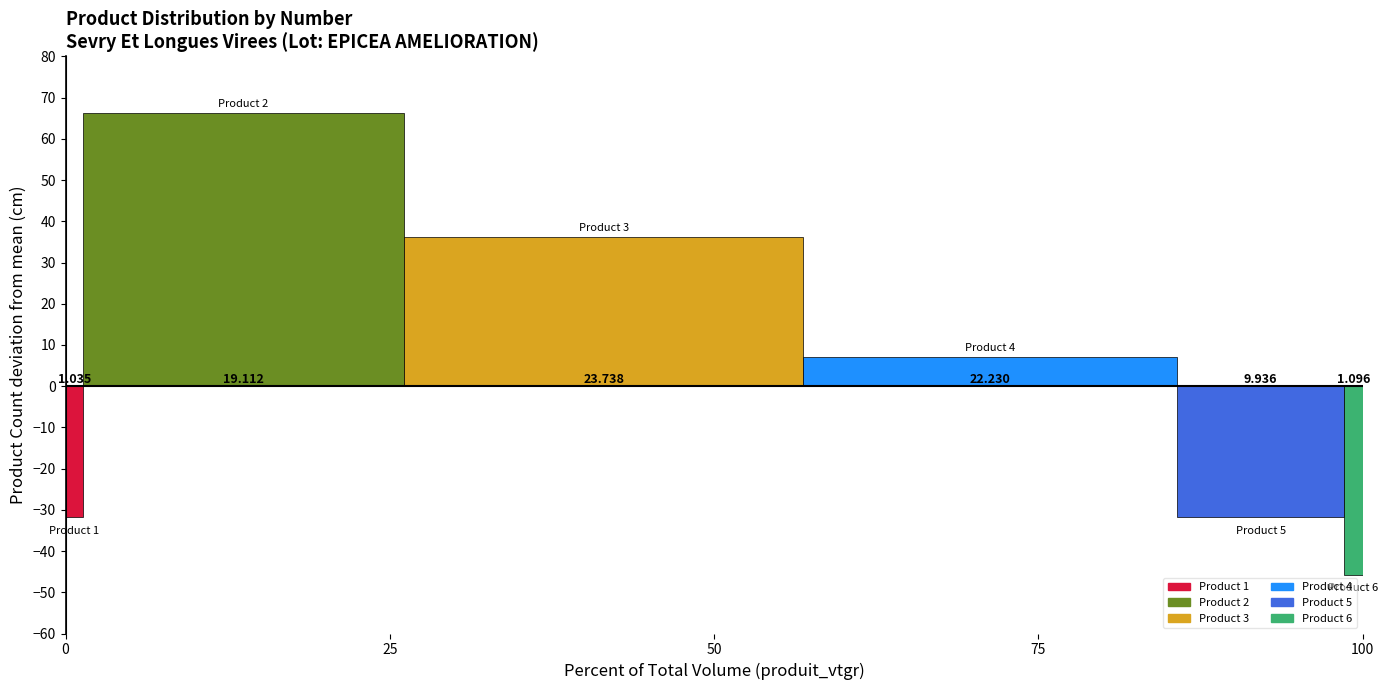

What is the value of the produit_vtgr bar at the 1st from the left?

1.0